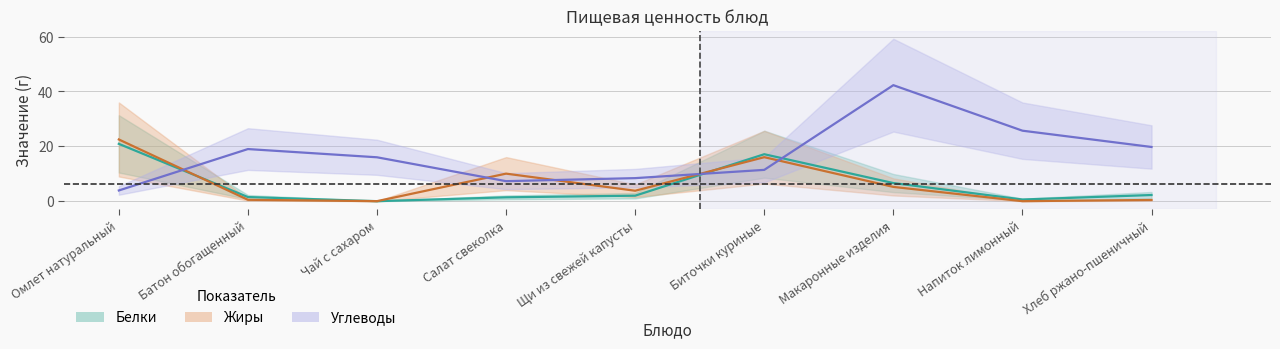

Is this an area chart (filled region under the line)?

No